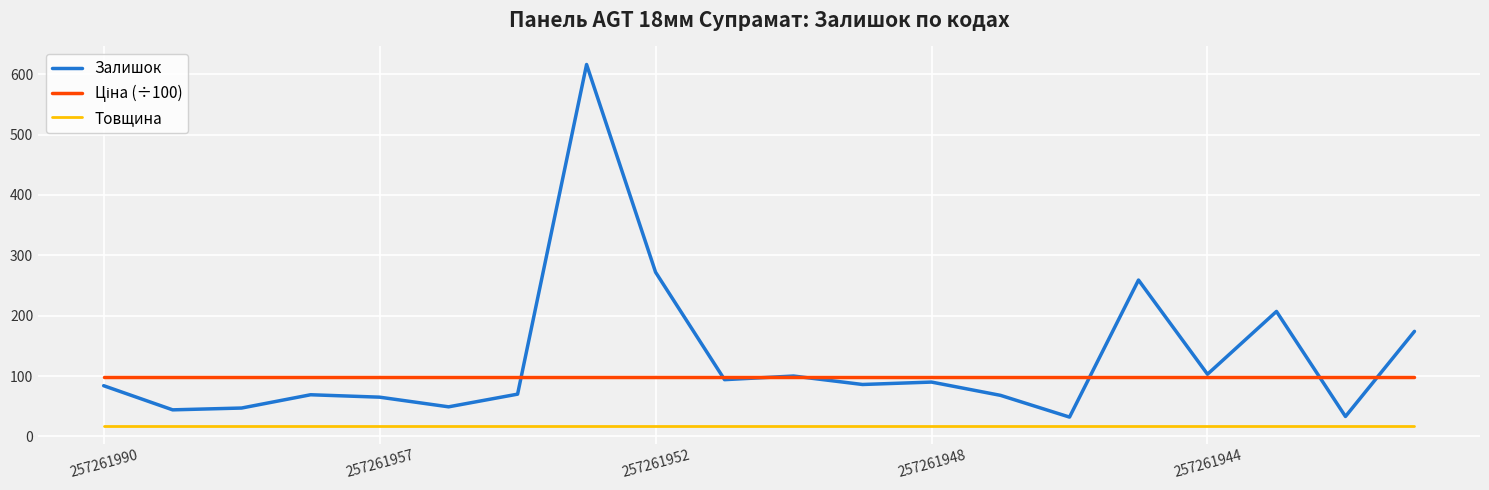

True or false: Товщина and Залишок cross at least once.

False